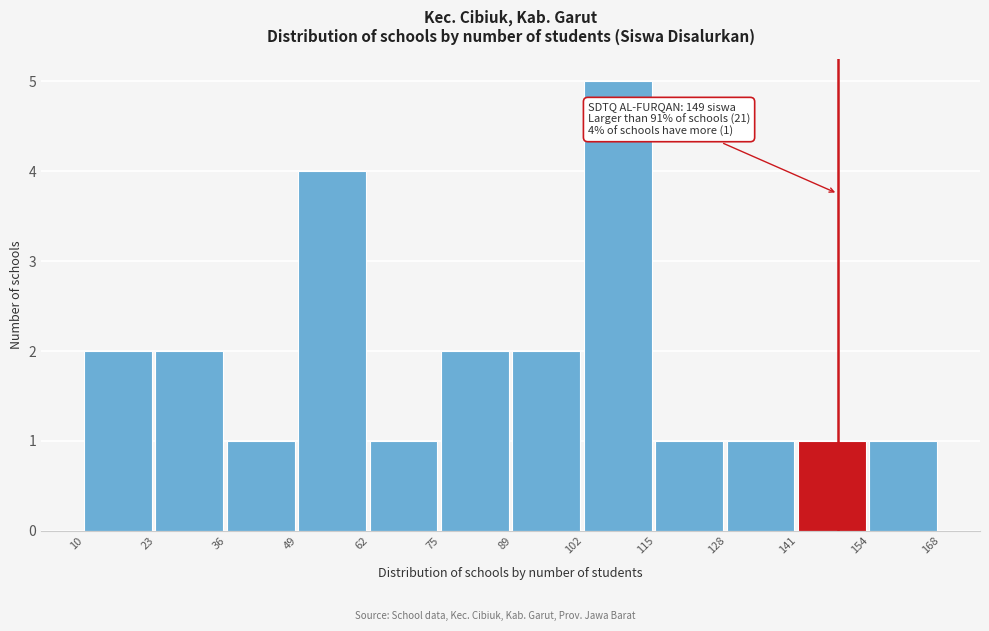

Over which range of the x-axis is the bar tallest?

102 to 115